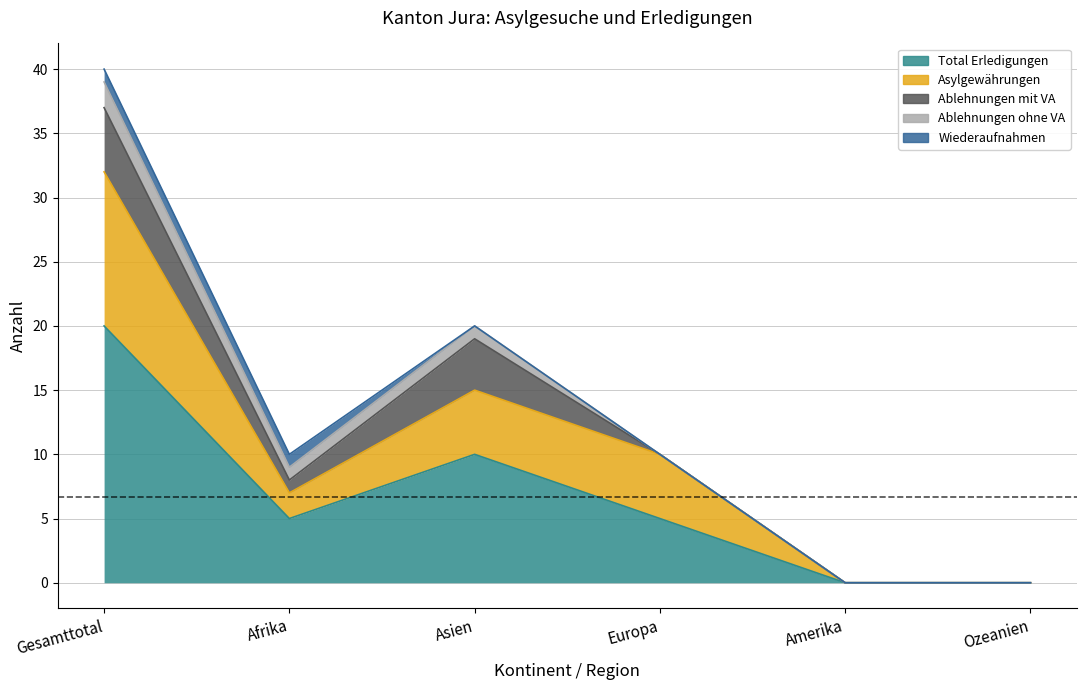

How many data points in Total Erledigungen are above 5?

2